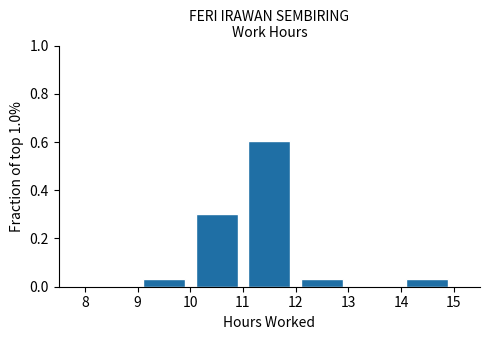

How tall is the bar that spans 14 to 15 on the x-axis? The values are not printed on the chart, so give them approximately, as read against the axis.

0.04